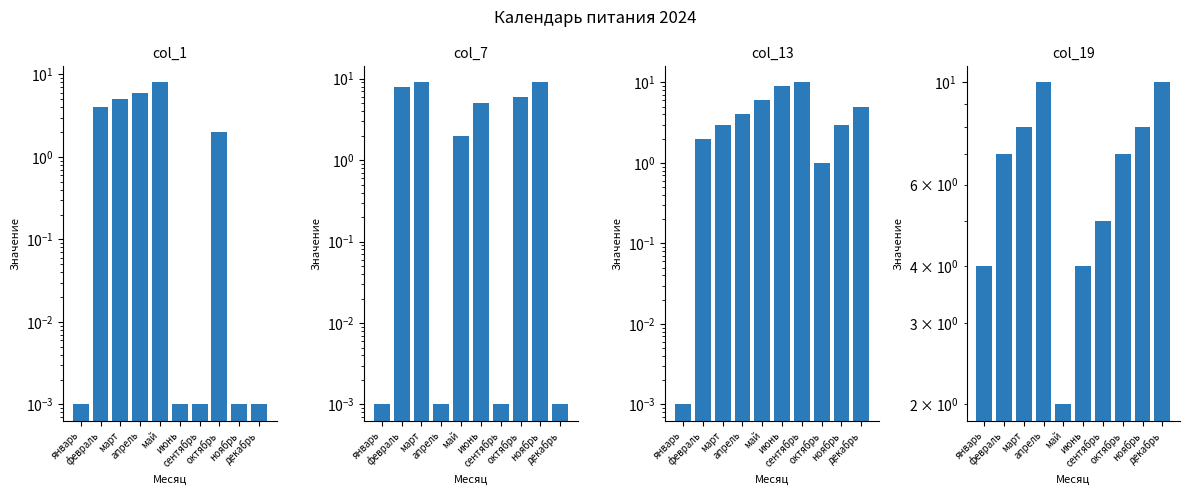

Is it true that col_19 equals 3.0 at октябрь?

False